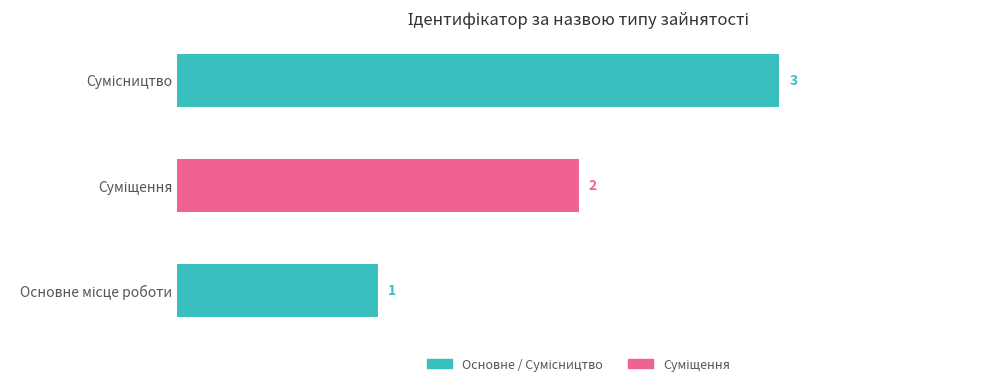

What is the minimum value shown in the chart?

1